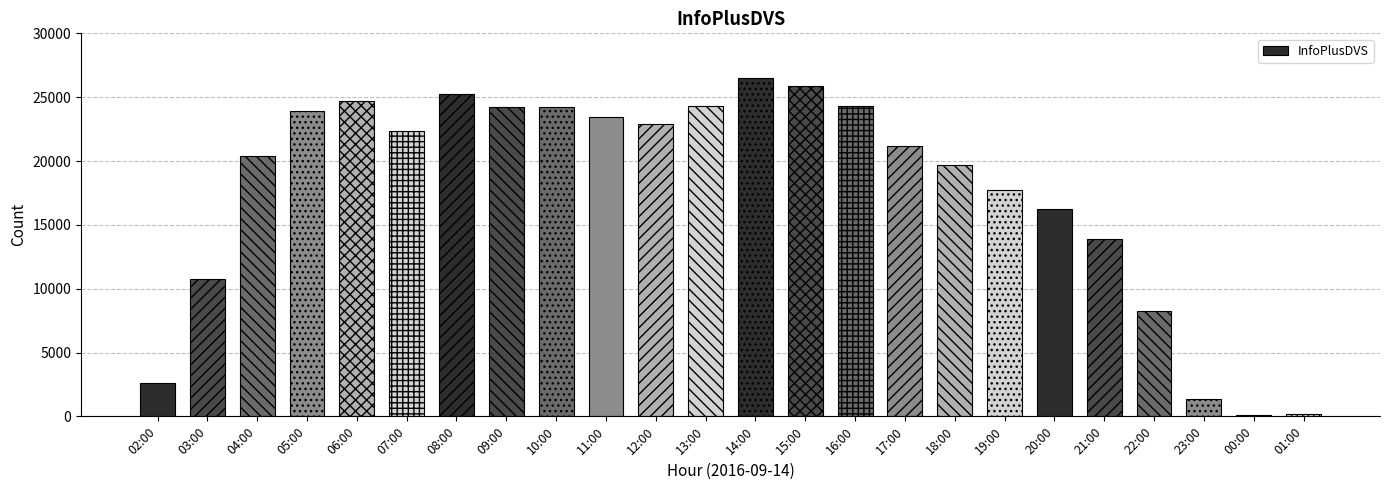

What is the label of the 12th bar from the left?

13:00